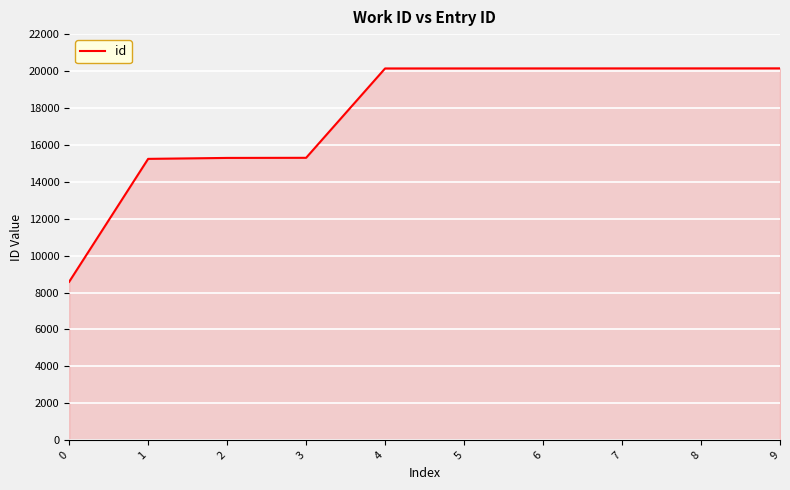

What is the difference between the maximum and minimum values?

11563